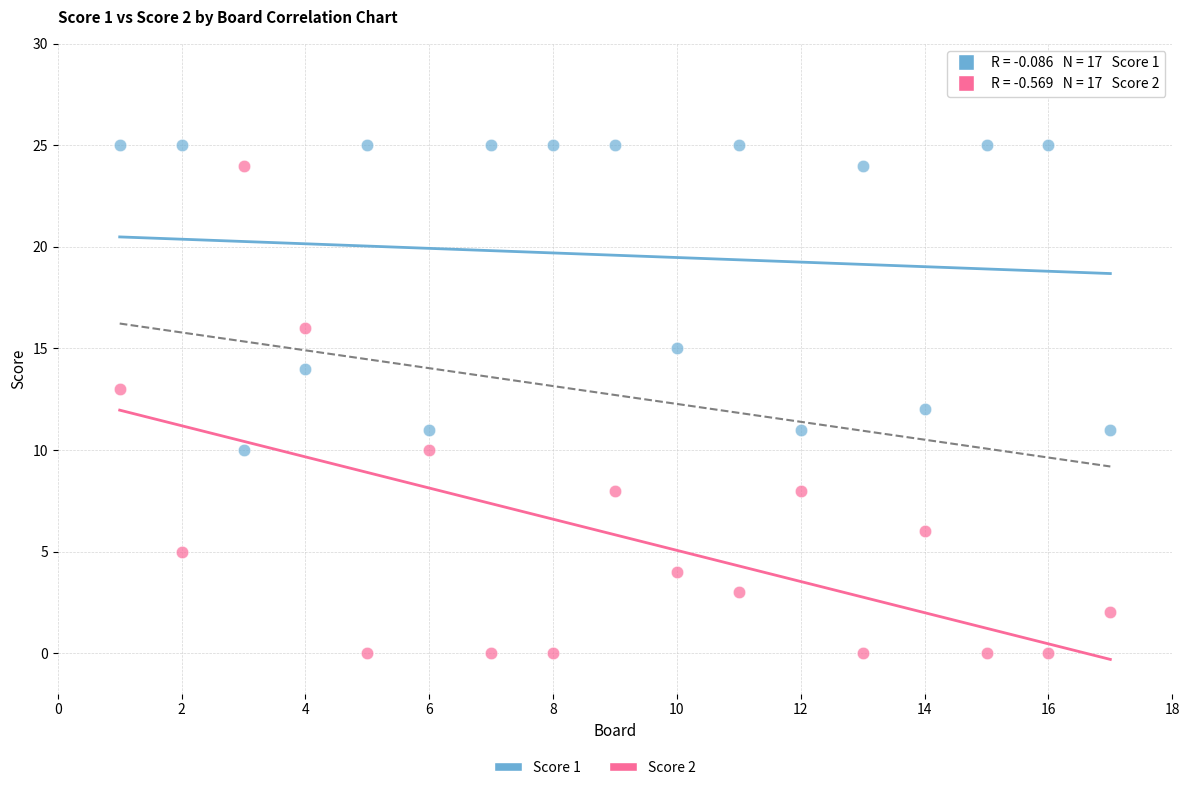

Which series reaches the maximum Y coordinate?

Score 1